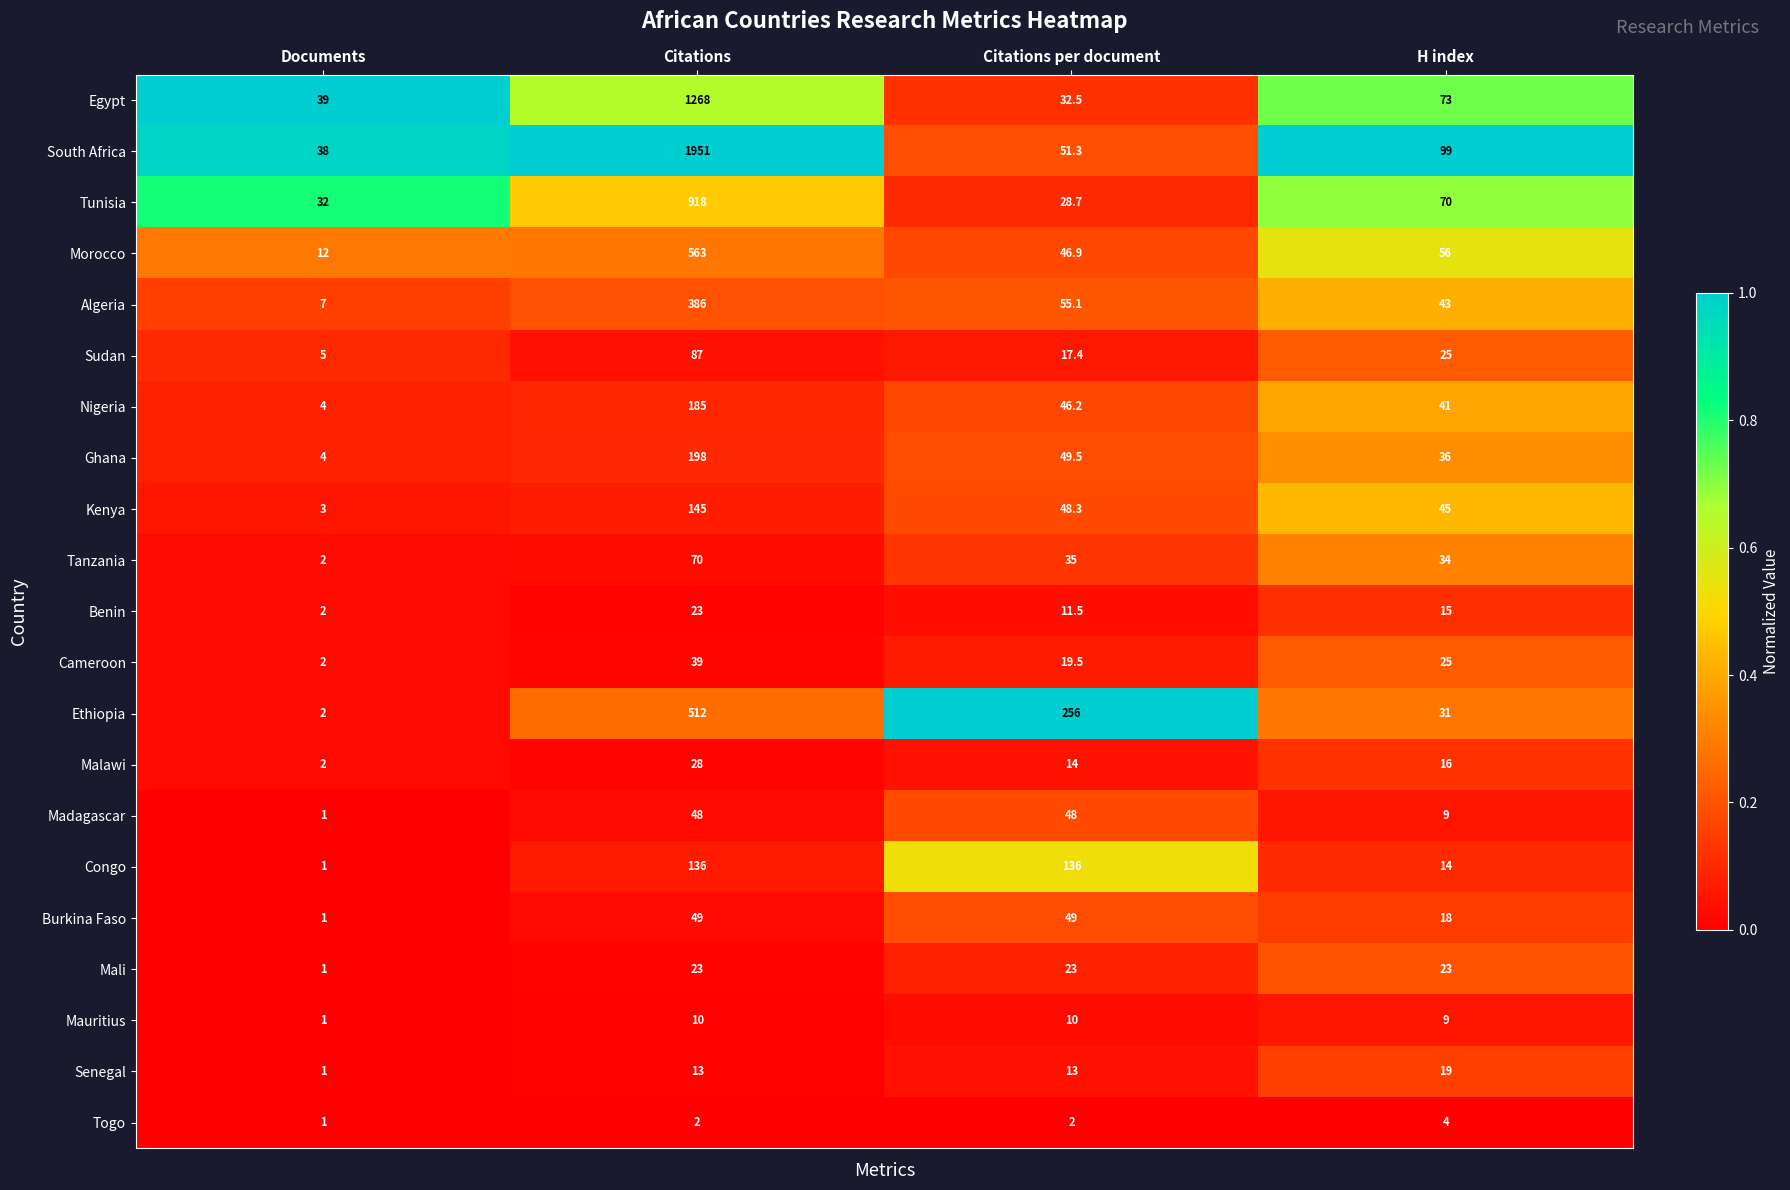

The value of Kenya at Documents is 3.0. True or false?

True